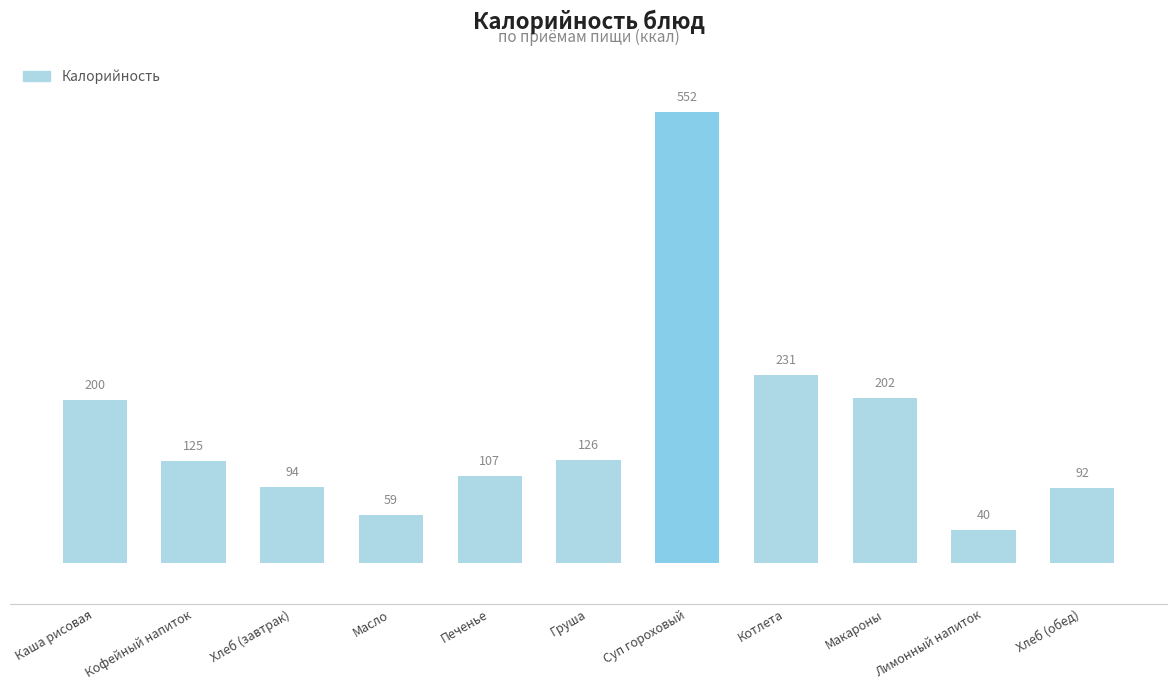

What is the minimum value shown in the chart?

40.0